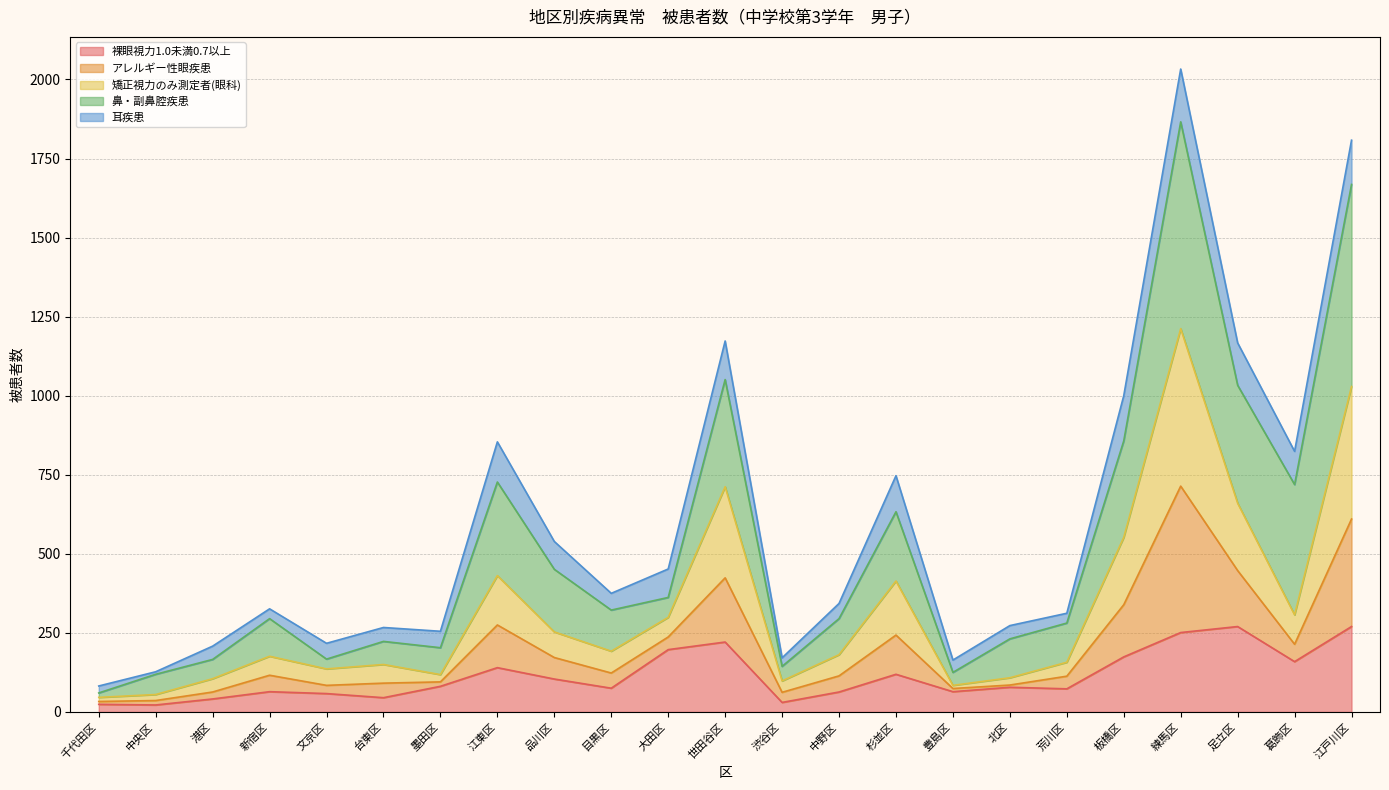

At which category is the sum across all series the highest?

練馬区